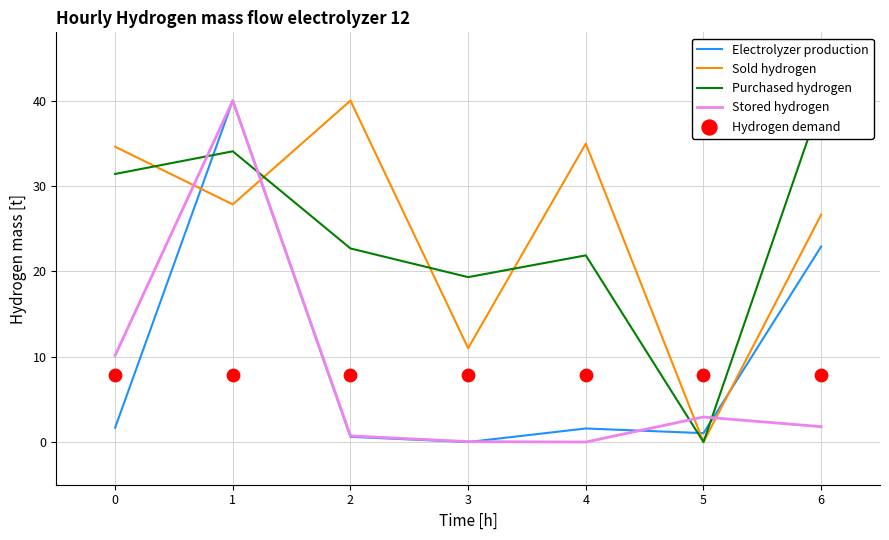

What are all the series names shown in the legend?

Electrolyzer production, Sold hydrogen, Purchased hydrogen, Stored hydrogen, Hydrogen demand